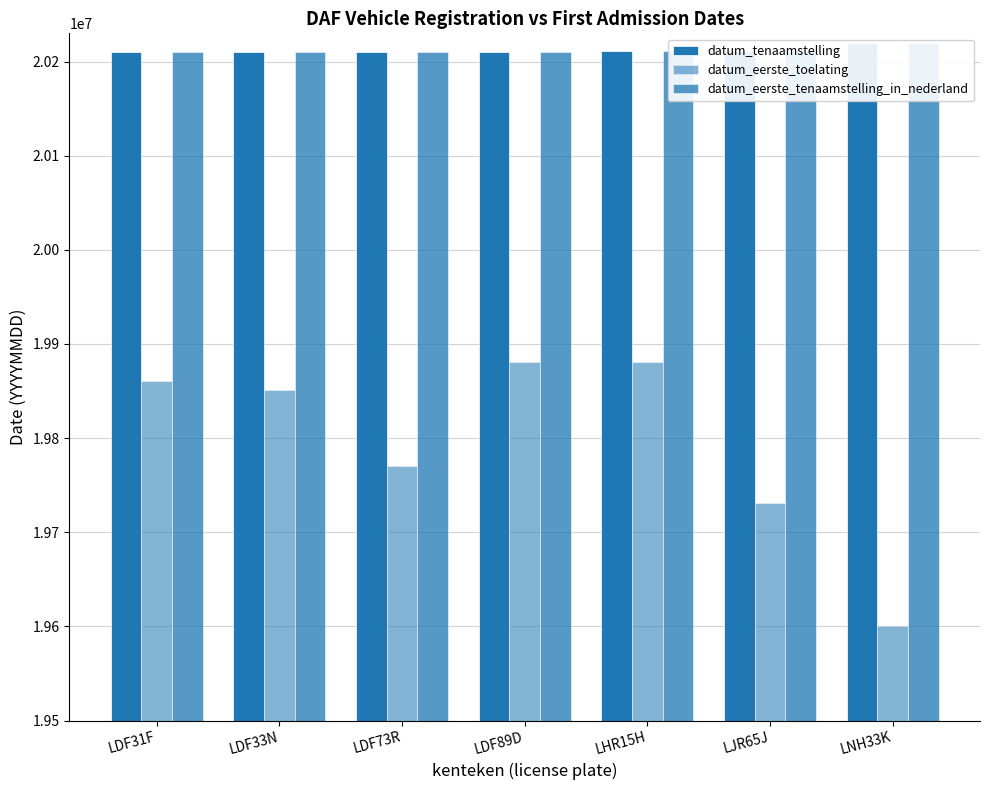

Is it true that datum_tenaamstelling equals 30040062 at LDF33N?

False